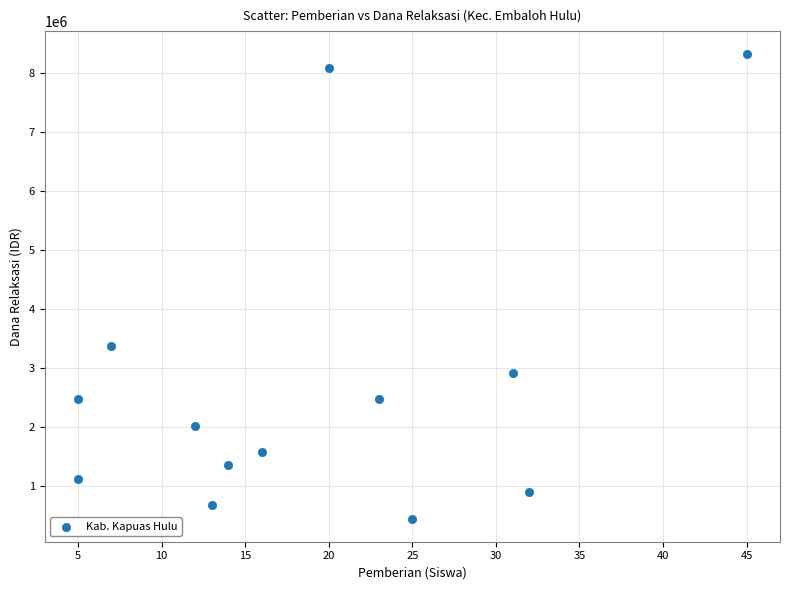

What Y value in the scatter plot is closest to 4387500?

3375000